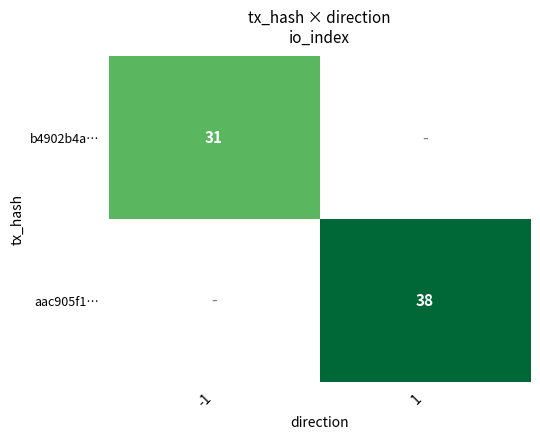

The value of aac905f1… at 1 is 26. True or false?

False